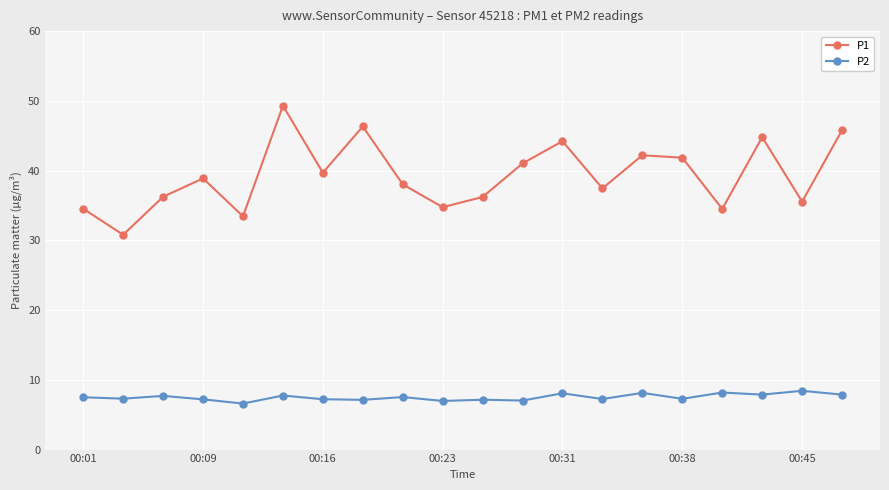

Does the chart have visible grid lines?

Yes